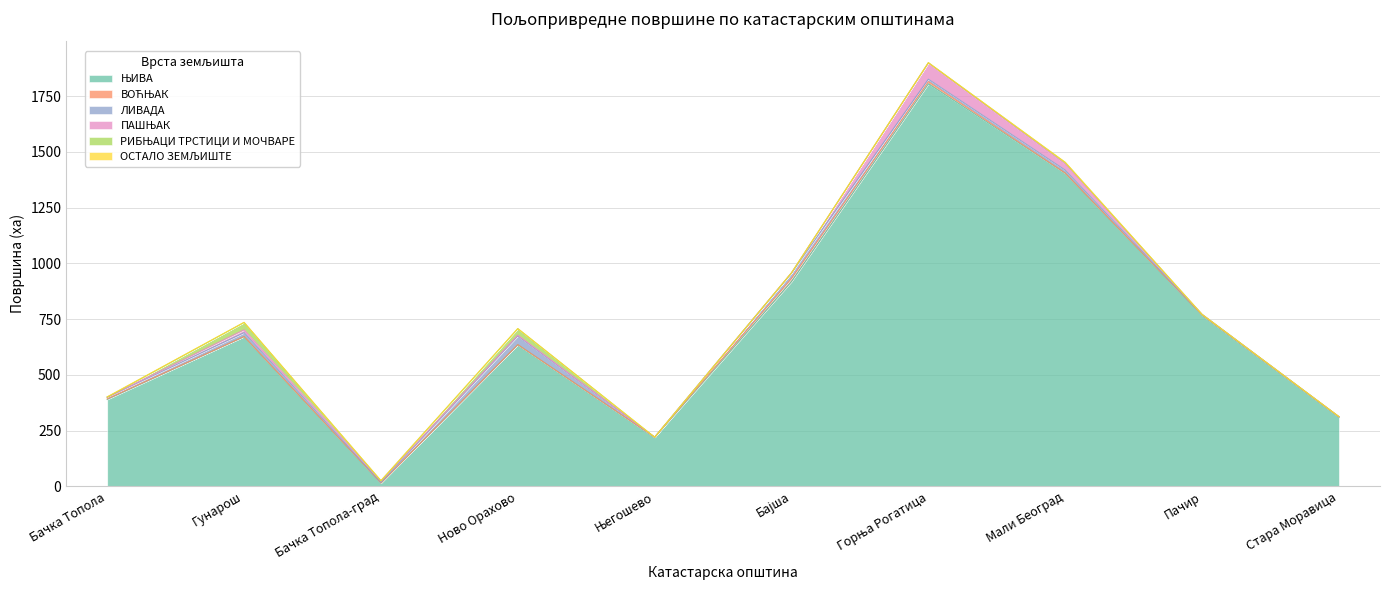

How many distinct data groups are displayed?

6